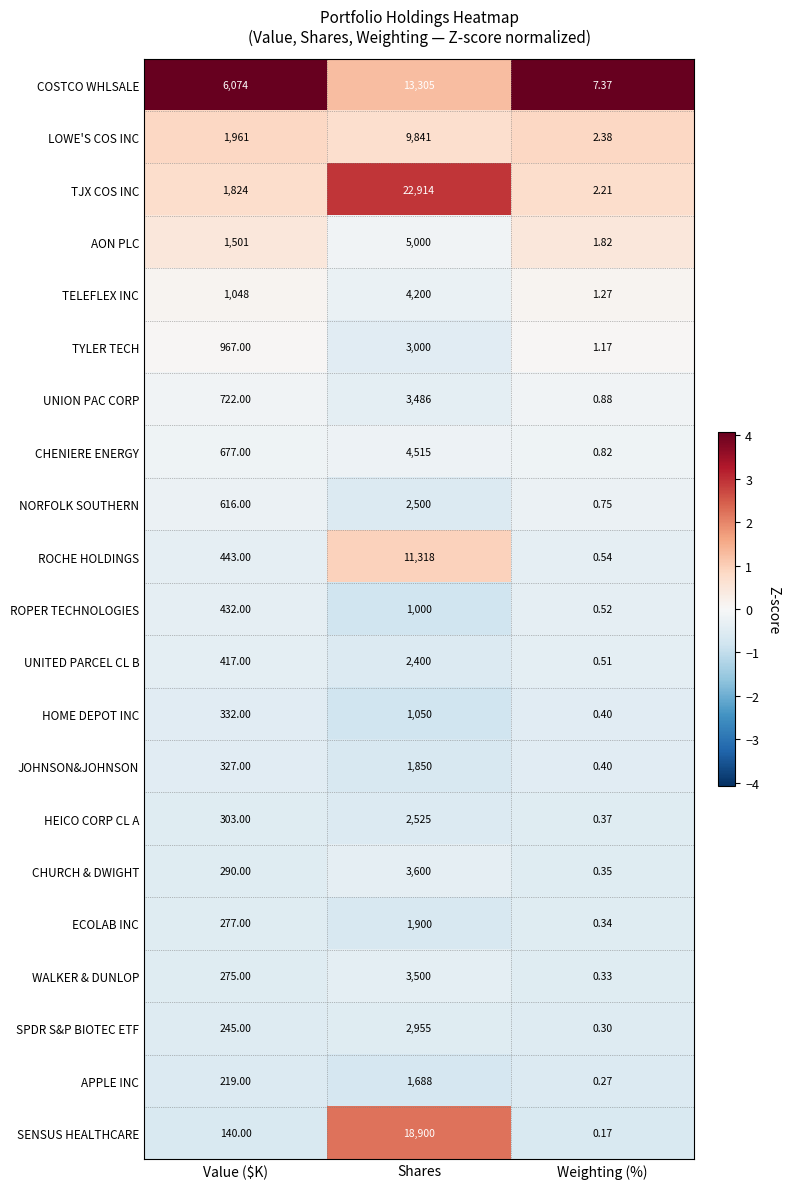

At which category is the sum across all series the highest?

Shares